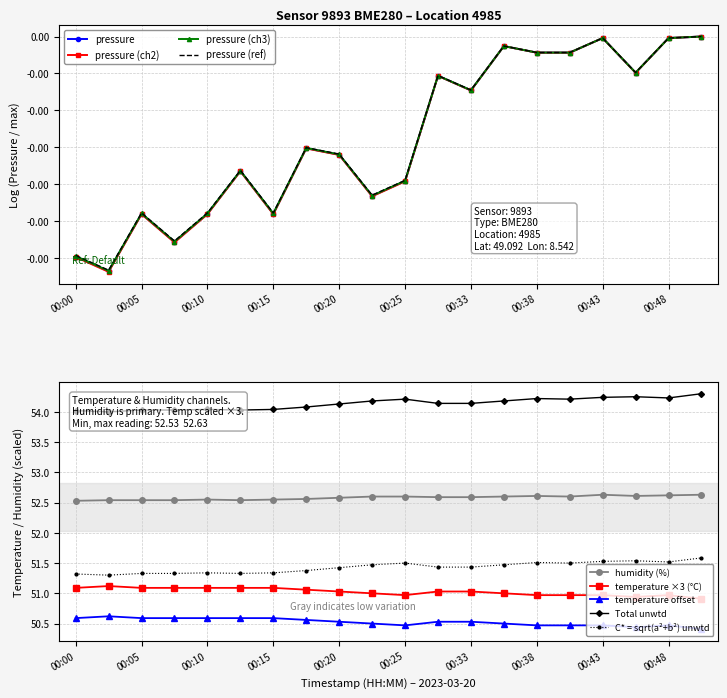

At which category does temperature reach its first local valley?

00:25